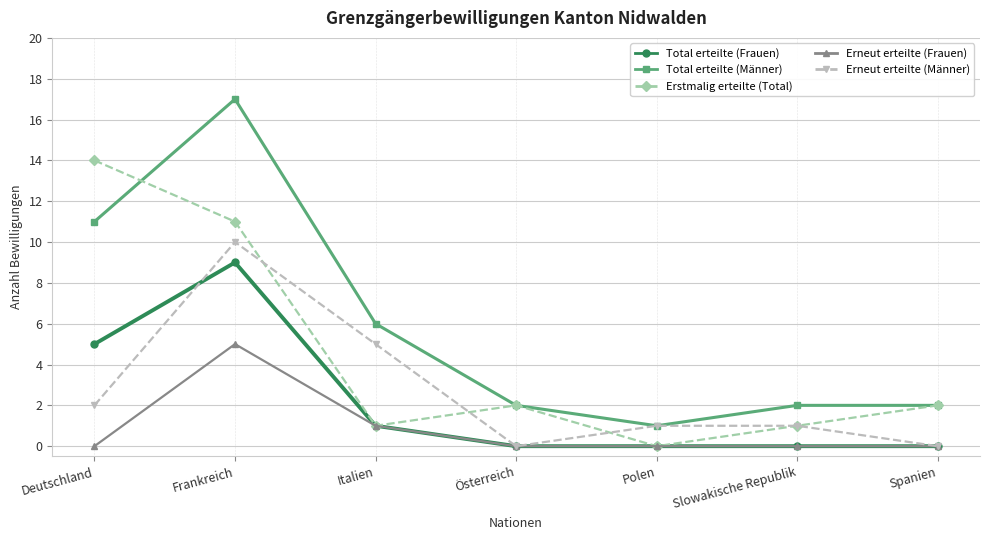

Which series has the widest spread of values?

Total erteilte (Männer)